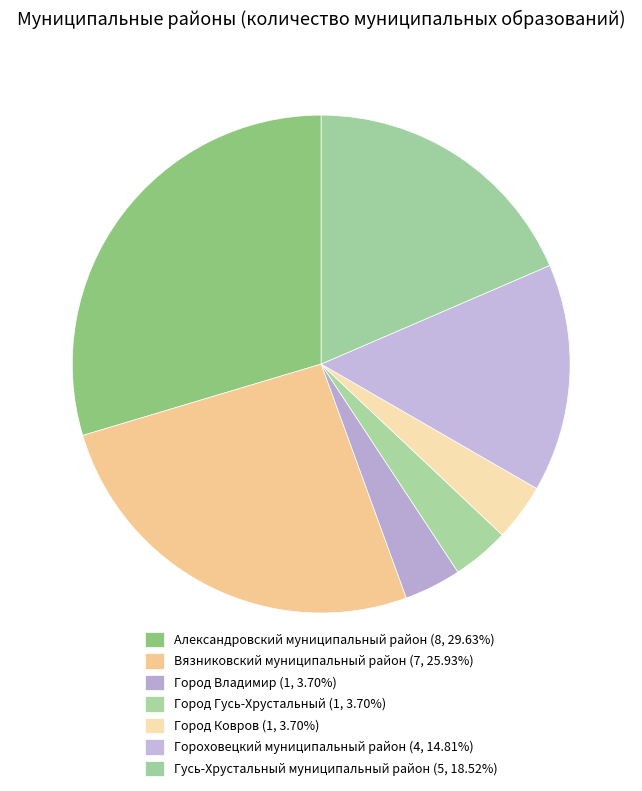

How many slices are in this pie chart?

7